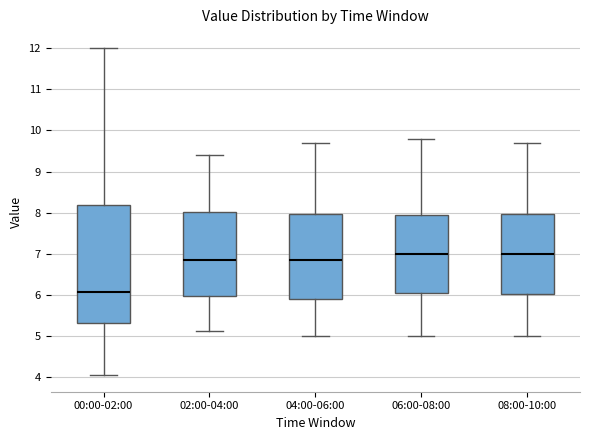

Where is the upper edge of the box for 00:00-02:00 on the y-axis? The values are not printed on the chart, so give them approximately, as read against the axis.

8.2